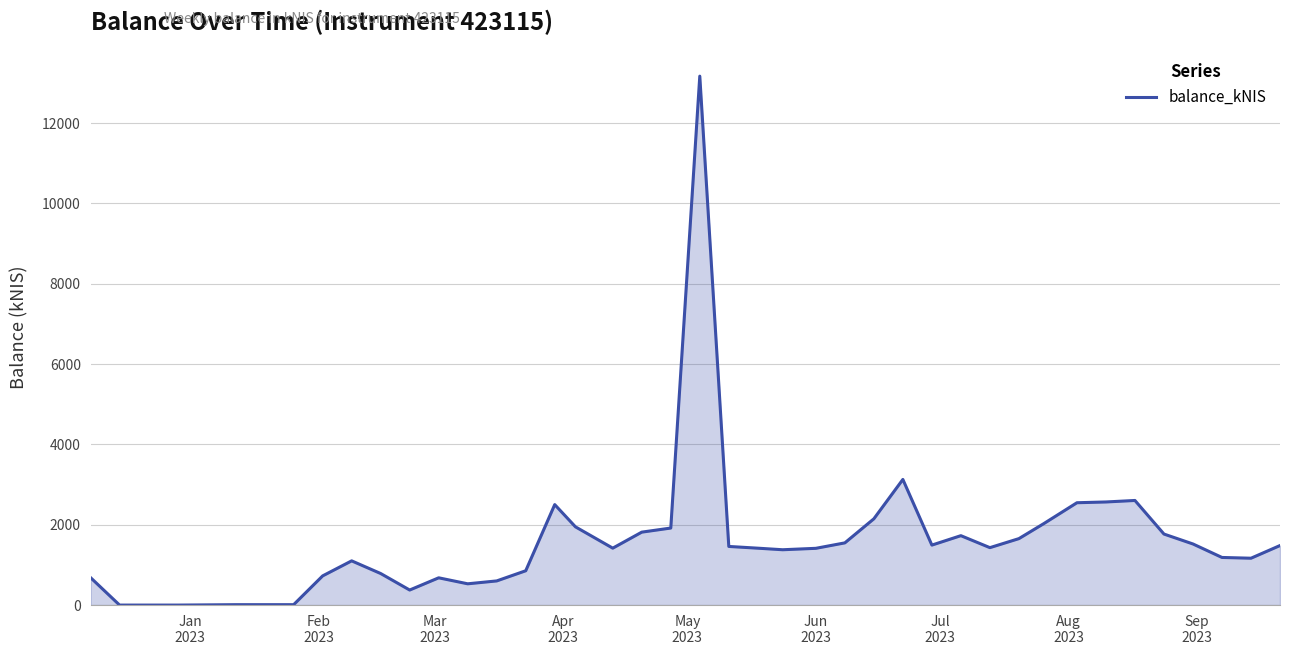

What is the sum of all values?

64805.7